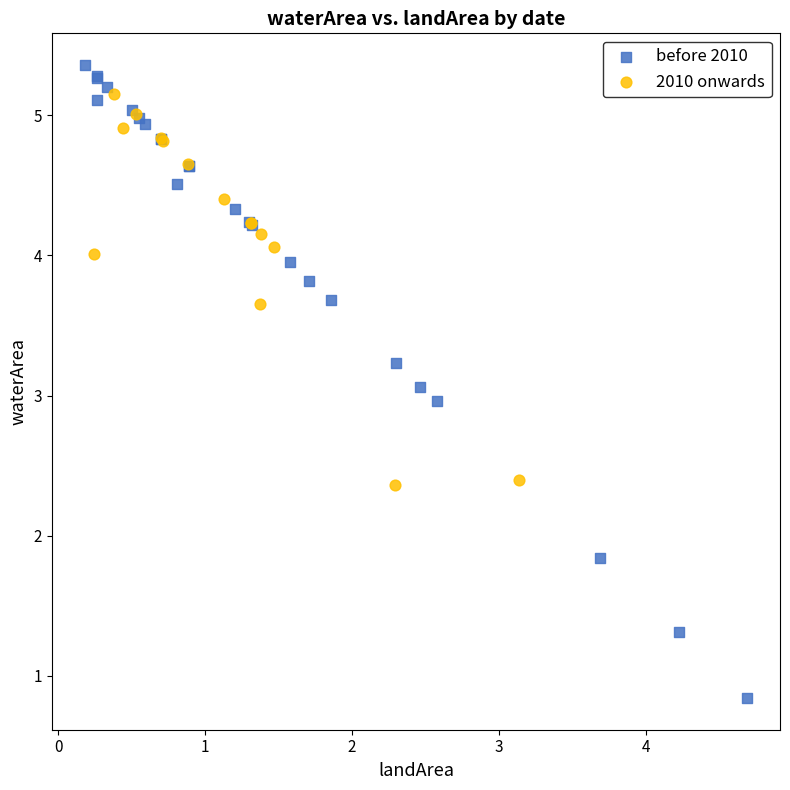

What are all the series names shown in the legend?

before 2010, 2010 onwards